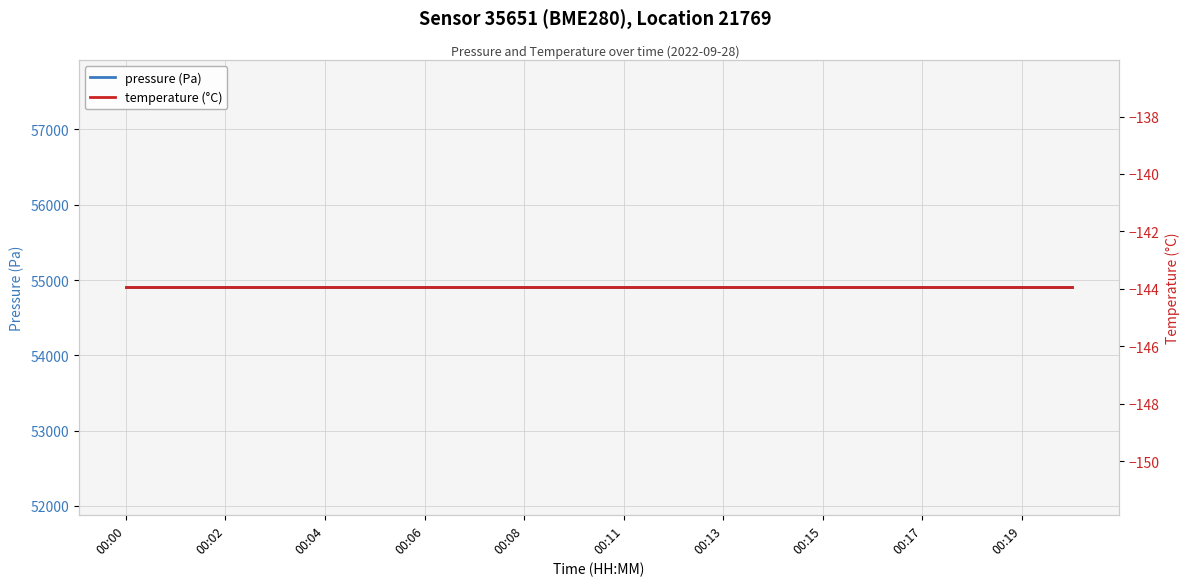

At which label is pressure (Pa) closest to 54902?

00:00